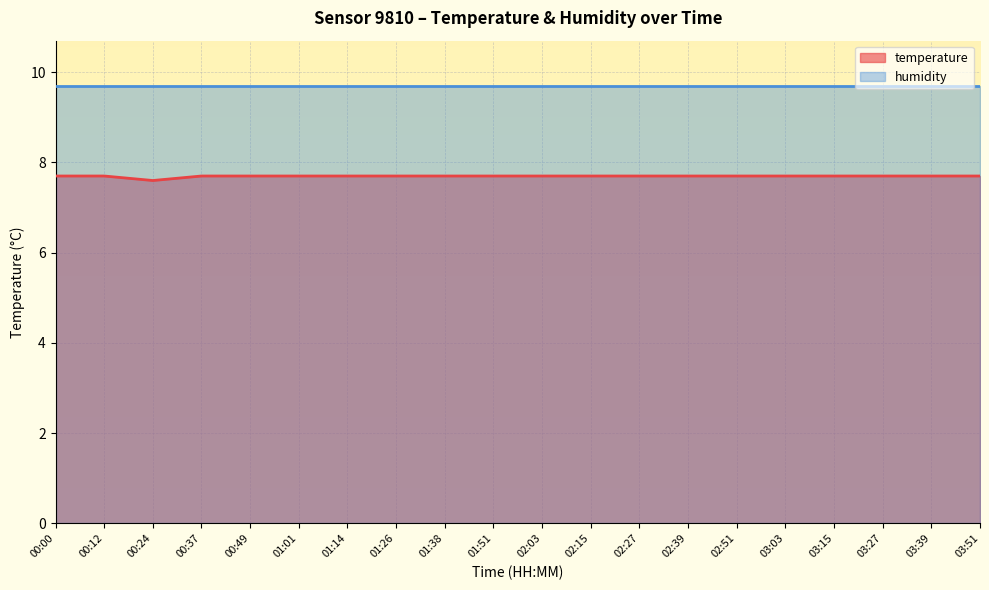

What is the difference between the maximum and minimum values?

0.1